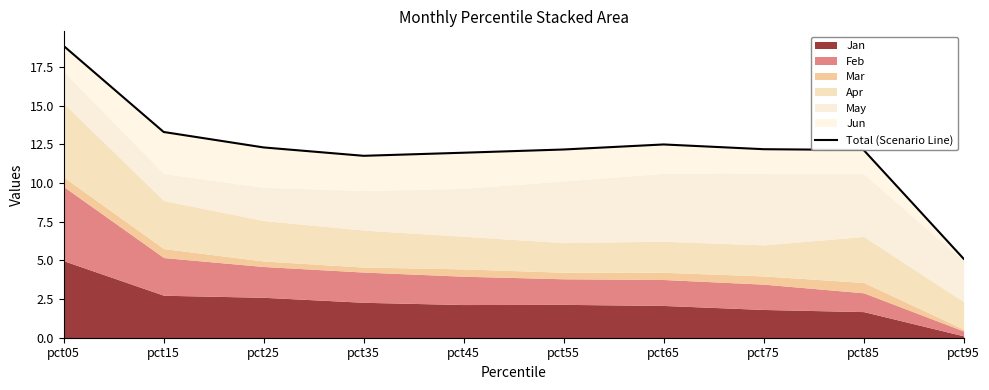

True or false: the data shows 2.6 at pct35.

False